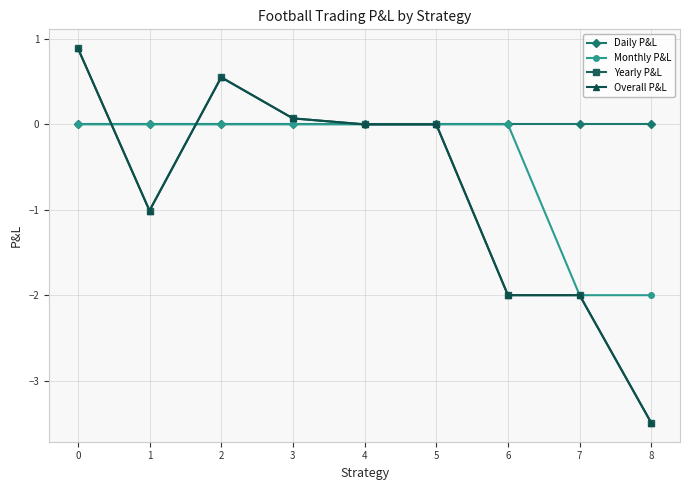

What is the total value across all series at 0?

1.8